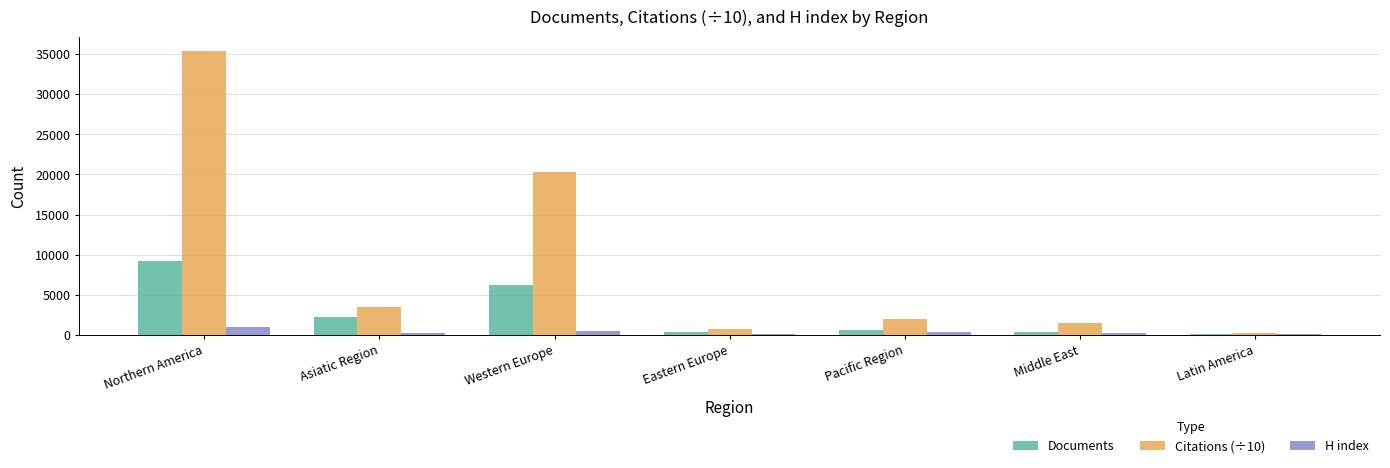

At which label does Documents first exceed 565?

Northern America